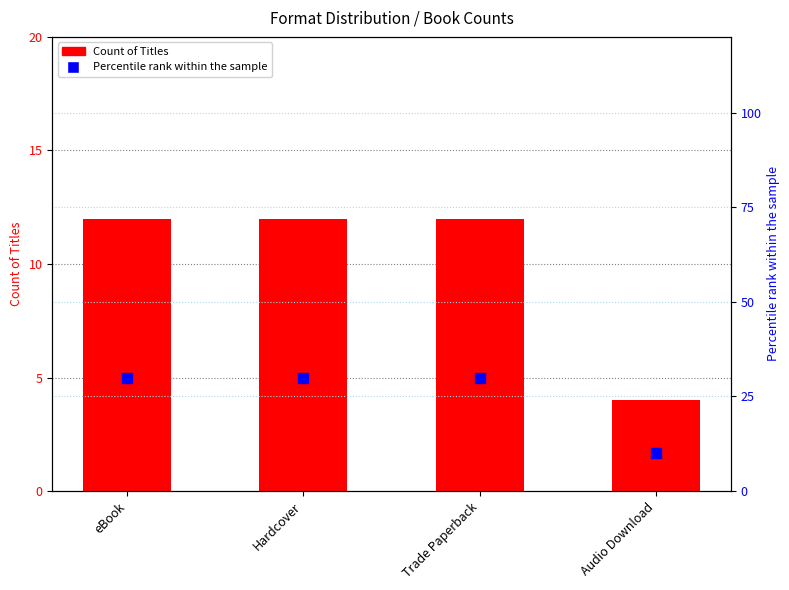

Which series has the largest total across all categories?

Percentile within sample